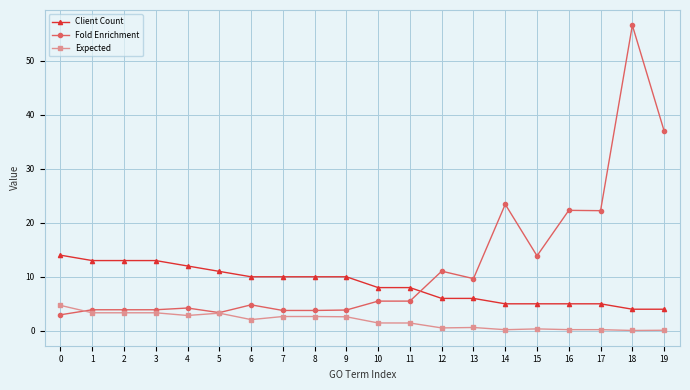

Between 8 and 14, which series saw the biggest shift?

Fold Enrichment